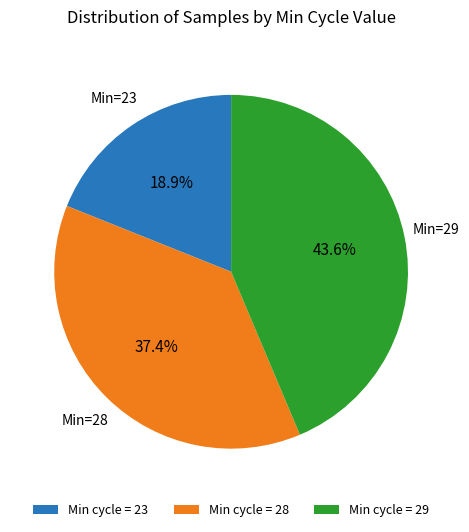

Combined, do Min cycle = 23 and Min cycle = 29 account for over 50%?

Yes